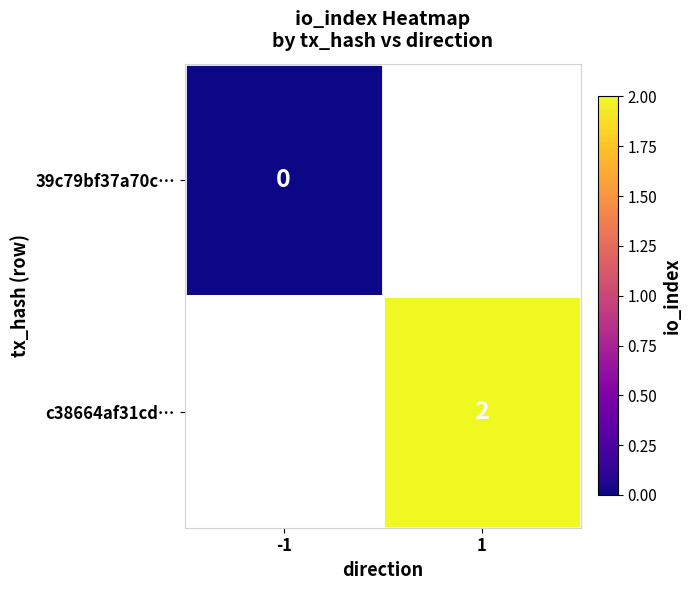

The c38664af31cd… series shows 1 at 1. True or false?

False